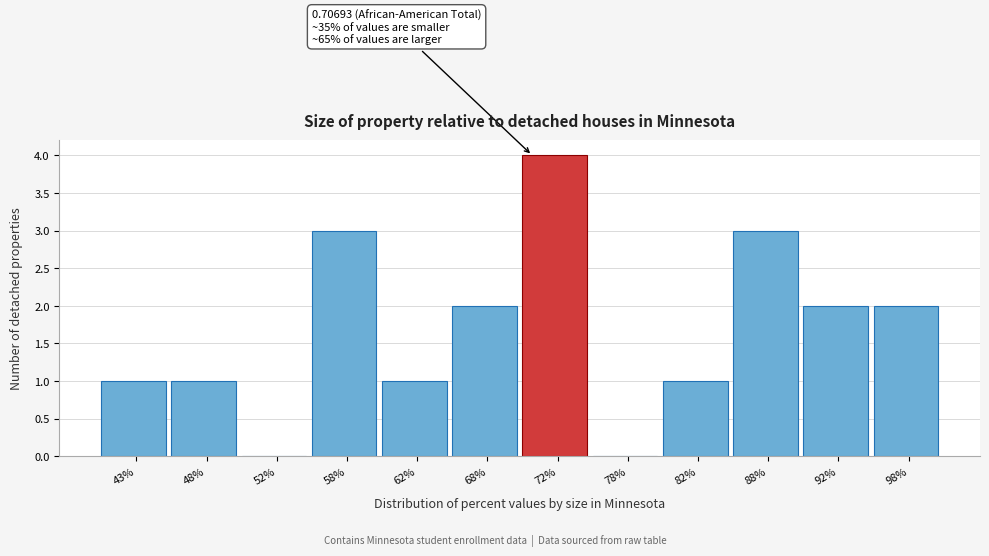

Reading right to left, list all the values displayed in this chart.

98%=2	92%=2	88%=3	82%=1	78%=0	72%=4	68%=2	62%=1	58%=3	52%=0	48%=1	43%=1